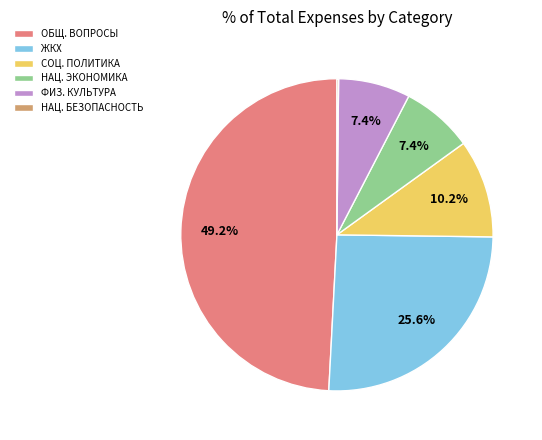

Does any single category account for the majority?

No